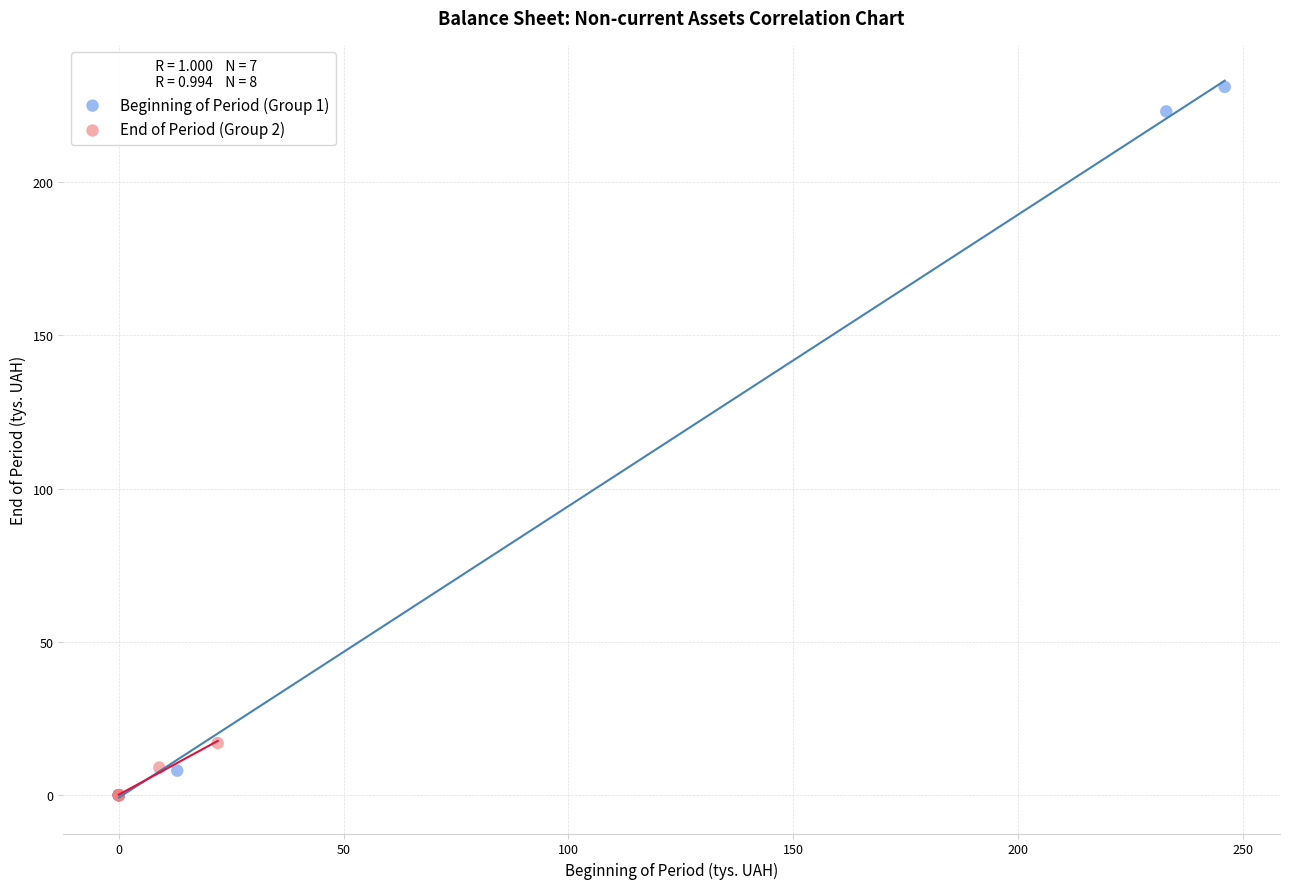

Which series reaches the maximum Y coordinate?

Beginning of Period (Group 1)